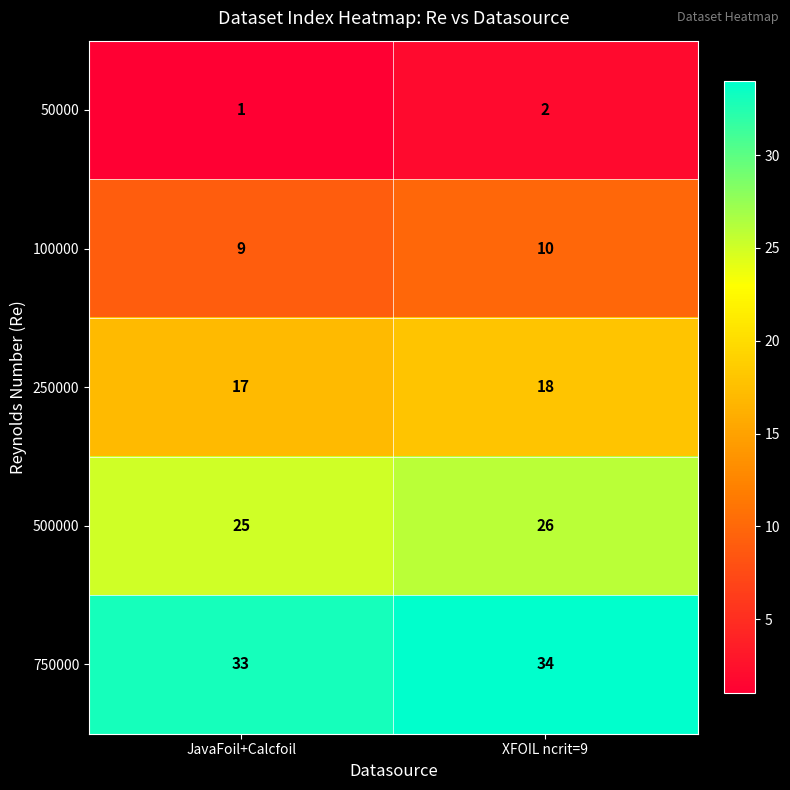

At which category is the sum across all series the highest?

XFOIL ncrit=9